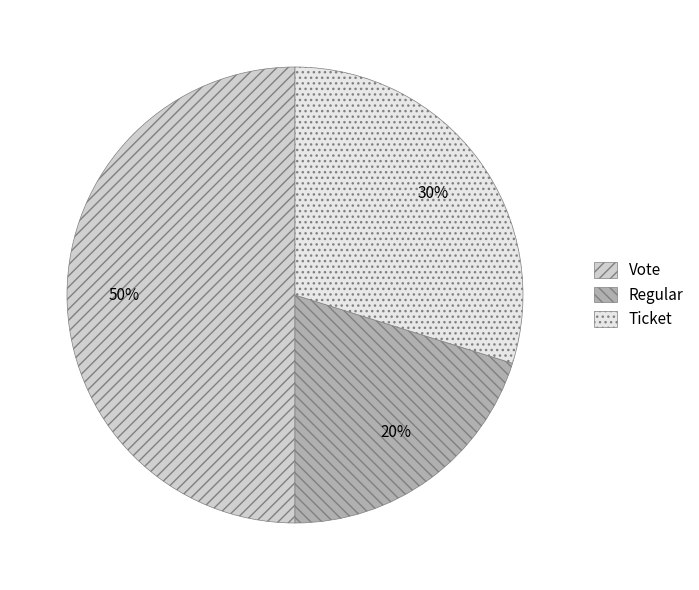

Is the sum of Vote and Regular greater than half?

Yes